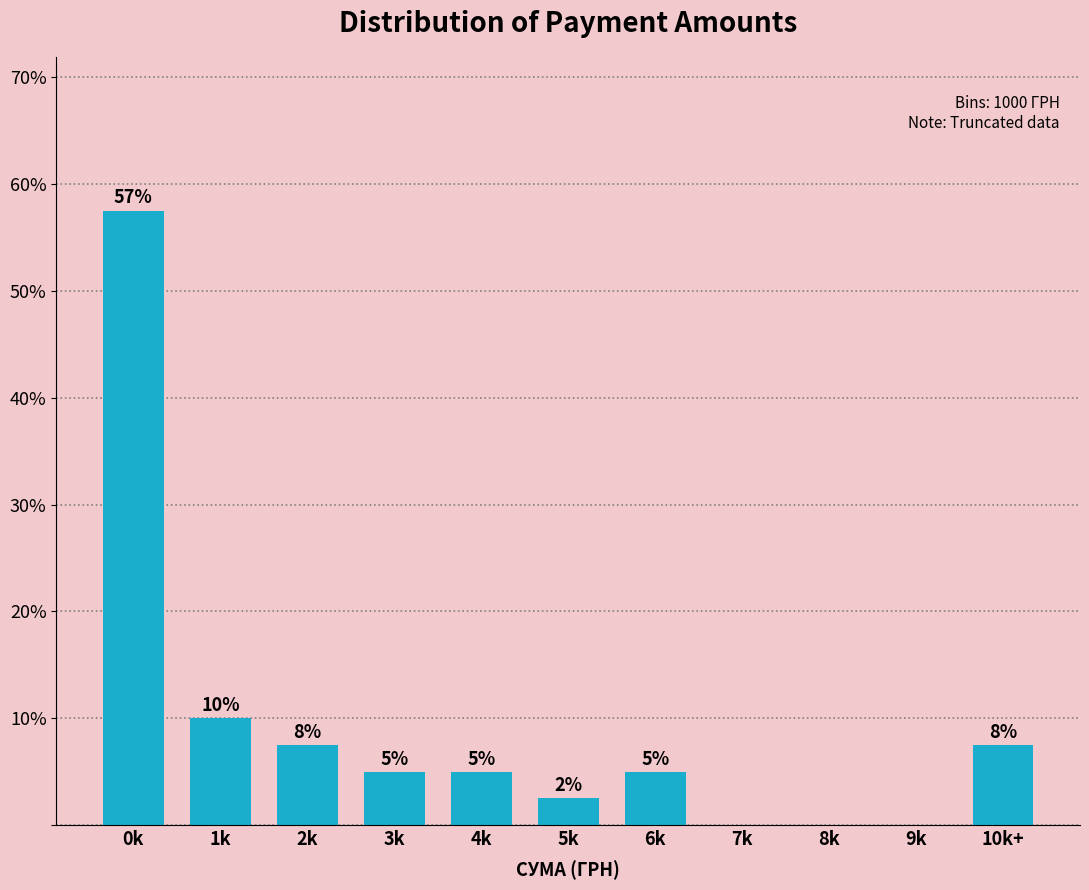

The value at 3k is 7.5. True or false?

False